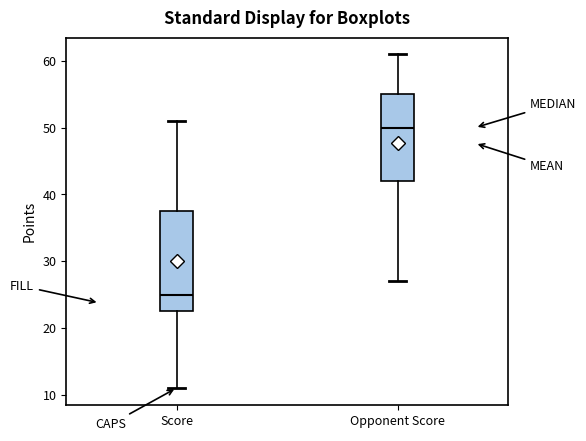

Reading left to right, transcribe this box plot: for each box, give where its median line is, the range the box spans, and where its two whiskers end, as read against the y-axis. The values are not printed on the chart, so give them approximately, as read against the axis.

Score: median 25, box 23 to 38, whiskers 11 to 51
Opponent Score: median 50, box 42 to 55, whiskers 27 to 61